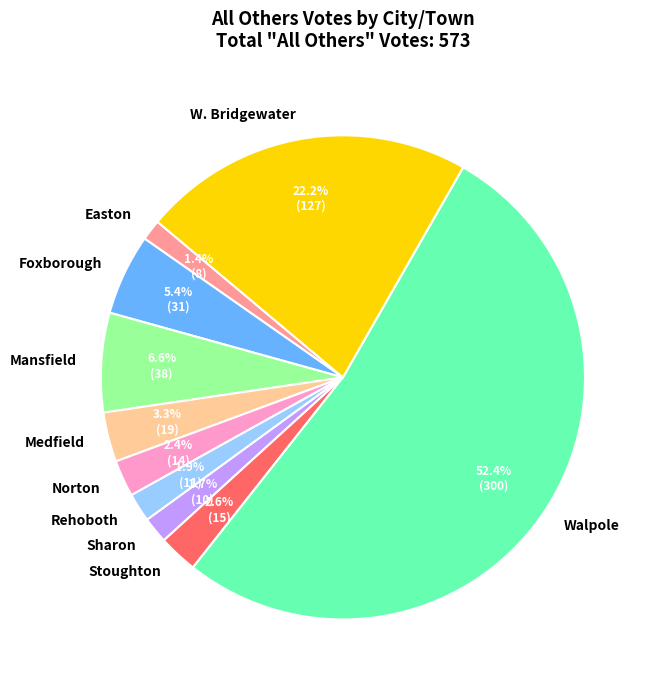

Does Walpole represent more than half of the total?

Yes